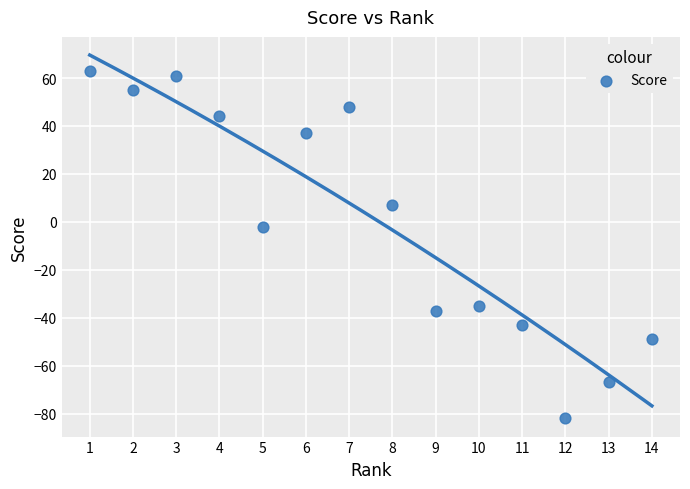

What is the range of Y values (max minus min)?

145